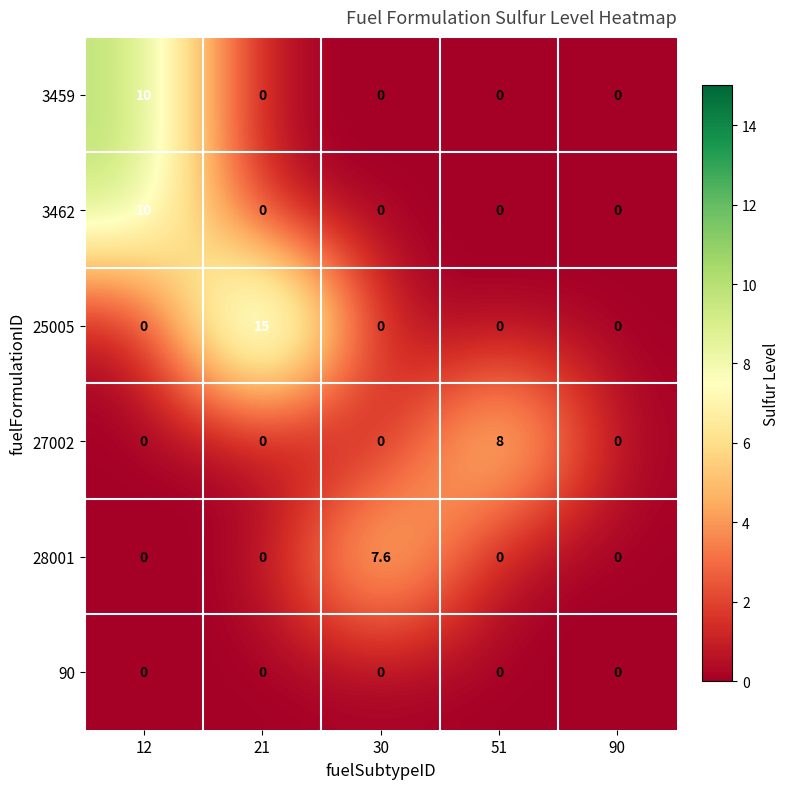

Count the 3459 values in the range 0 to 1.

4